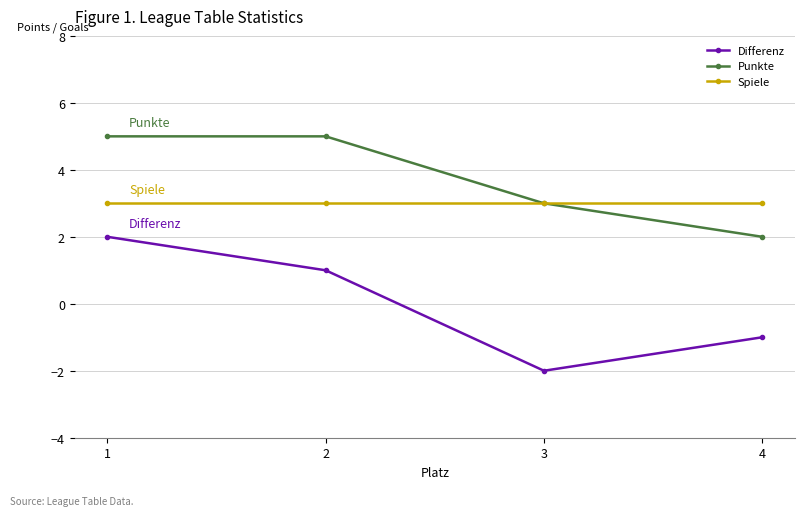

Does the chart display data point markers on the line(s)?

Yes